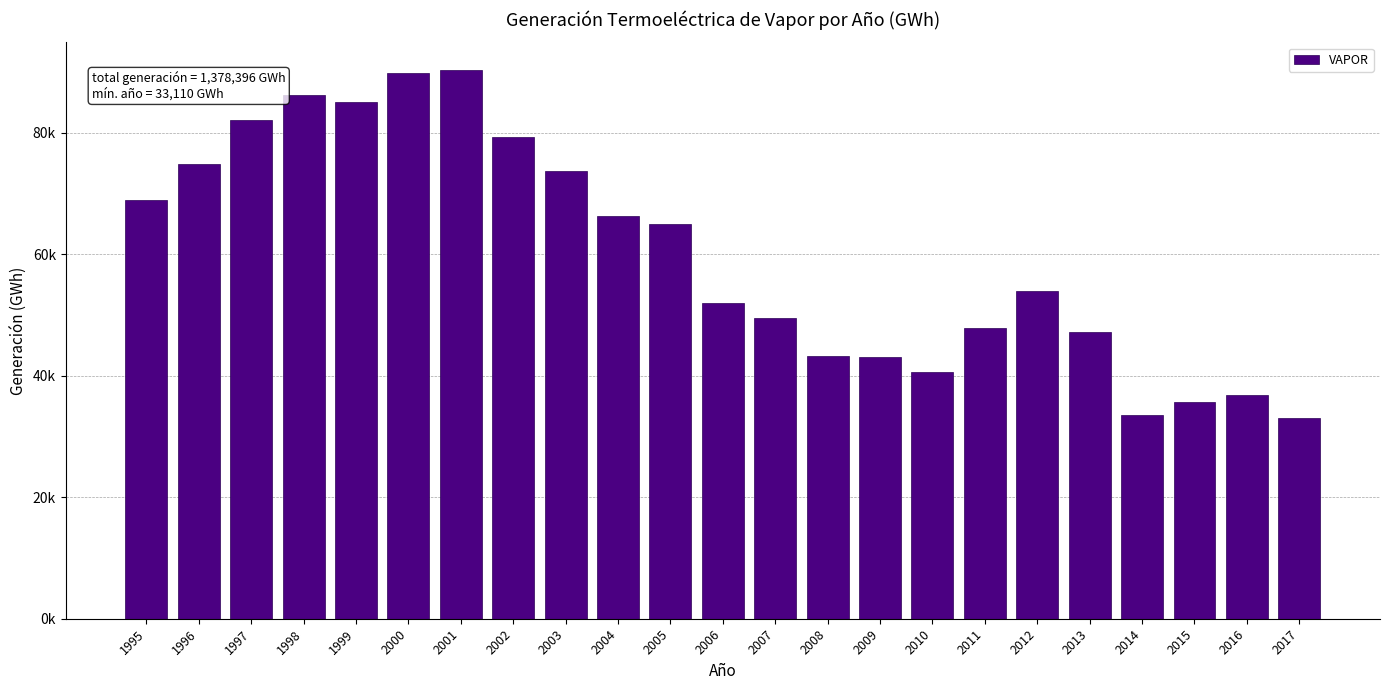

Are the bars horizontal?

No